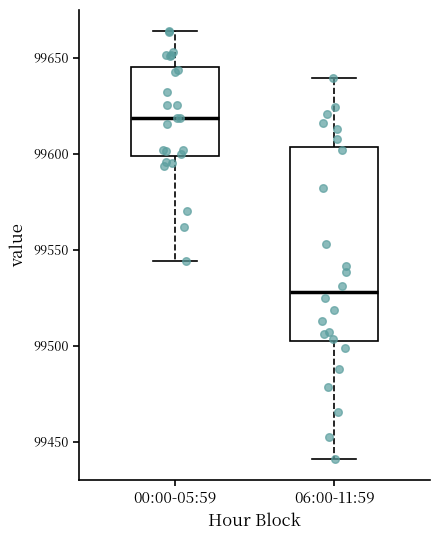

Reading left to right, read every box against the y-axis: the position of its median line, the range the box covers, and the ends of its whiskers. The values are not printed on the chart, so give them approximately, as read against the axis.

00:00-05:59: median 99620, box 99600 to 99645, whiskers 99545 to 99665
06:00-11:59: median 99530, box 99500 to 99605, whiskers 99440 to 99640